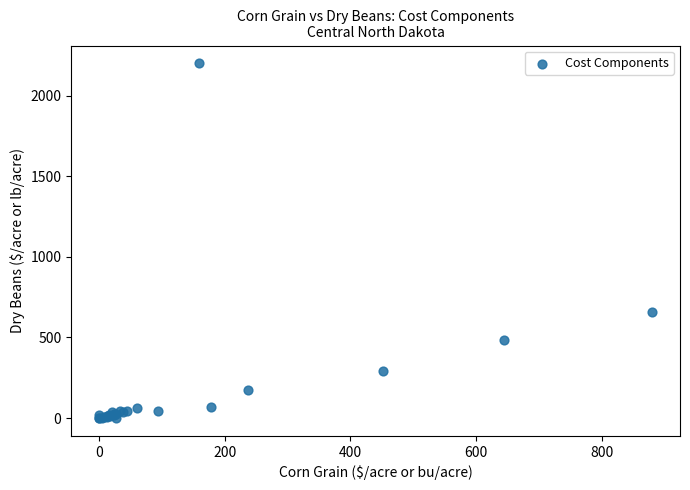

What Y value in the scatter plot is closest to 1100?

660.0